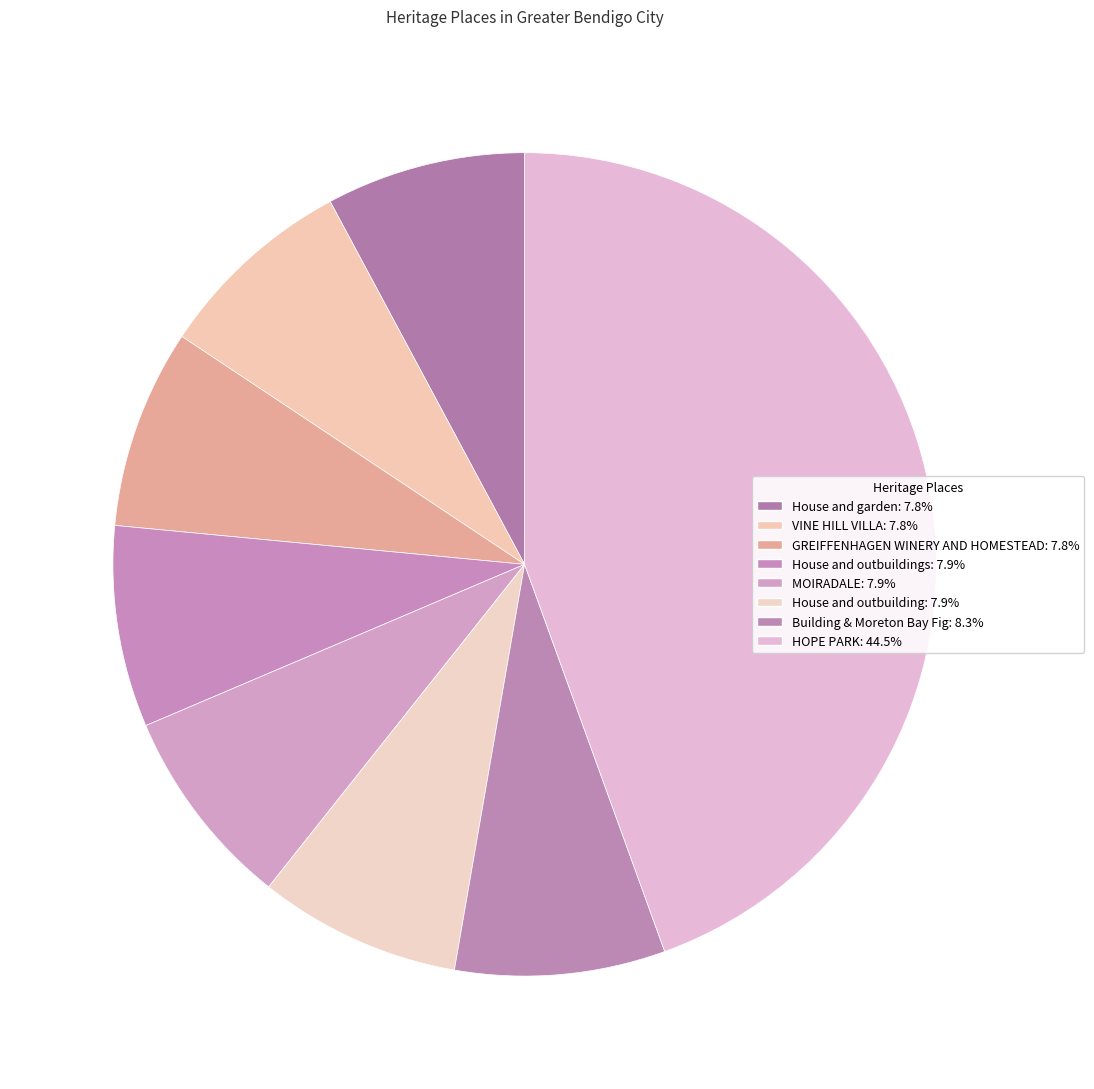

How many slices are in this pie chart?

8